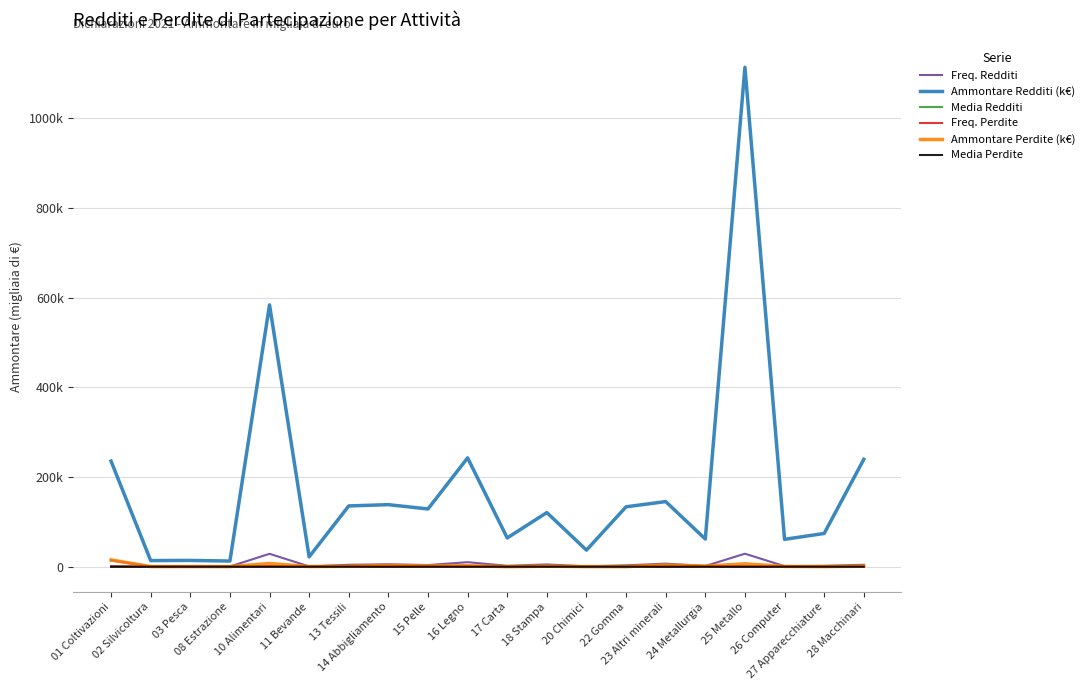

What position from the left is 22 Gomma?

14